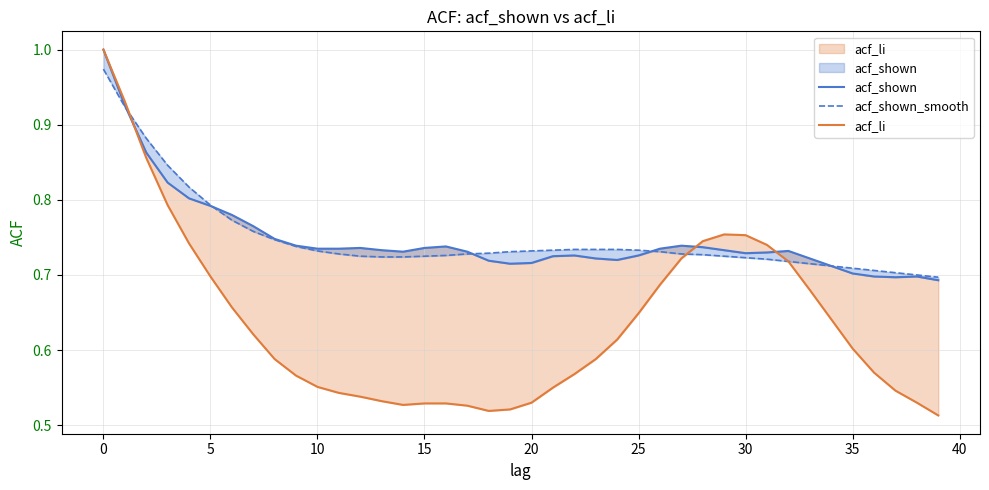

What are all the series names shown in the legend?

acf_shown, acf_shown_smooth, acf_li